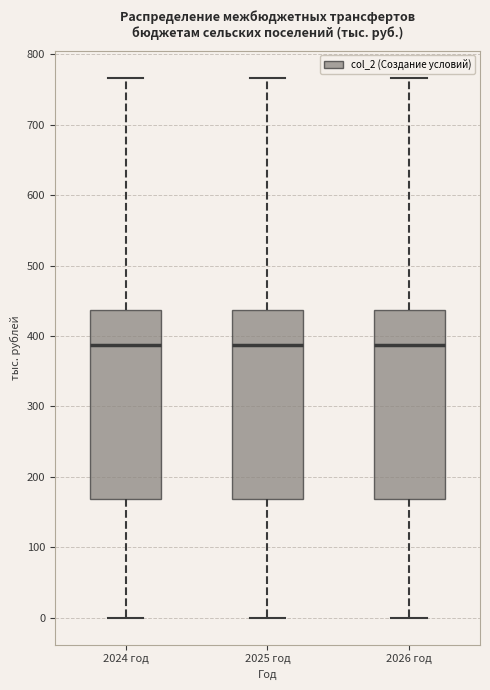

Reading left to right, read every box against the y-axis: the position of its median line, the range the box covers, and the ends of its whiskers. The values are not printed on the chart, so give them approximately, as read against the axis.

2024 год: median 390, box 170 to 440, whiskers 0 to 770
2025 год: median 390, box 170 to 440, whiskers 0 to 770
2026 год: median 390, box 170 to 440, whiskers 0 to 770